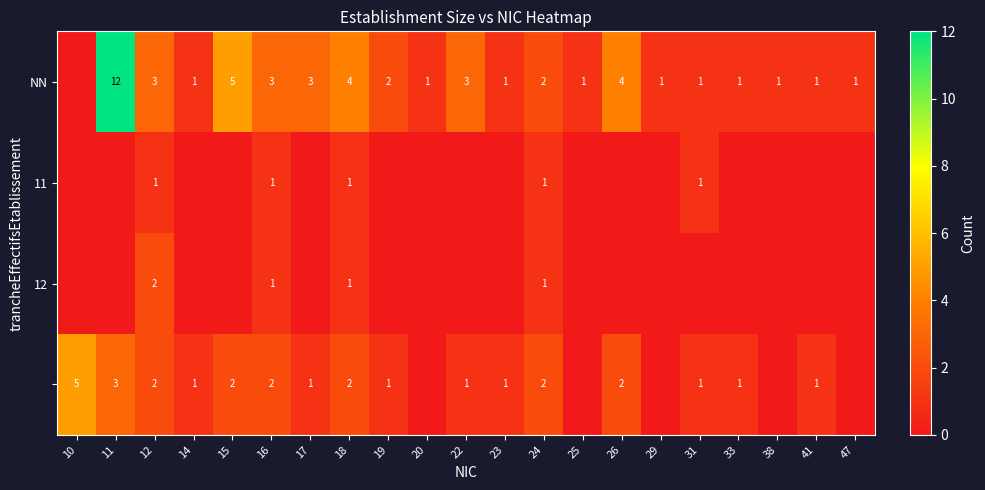

True or false: NN has a value of 1 at 19.

False